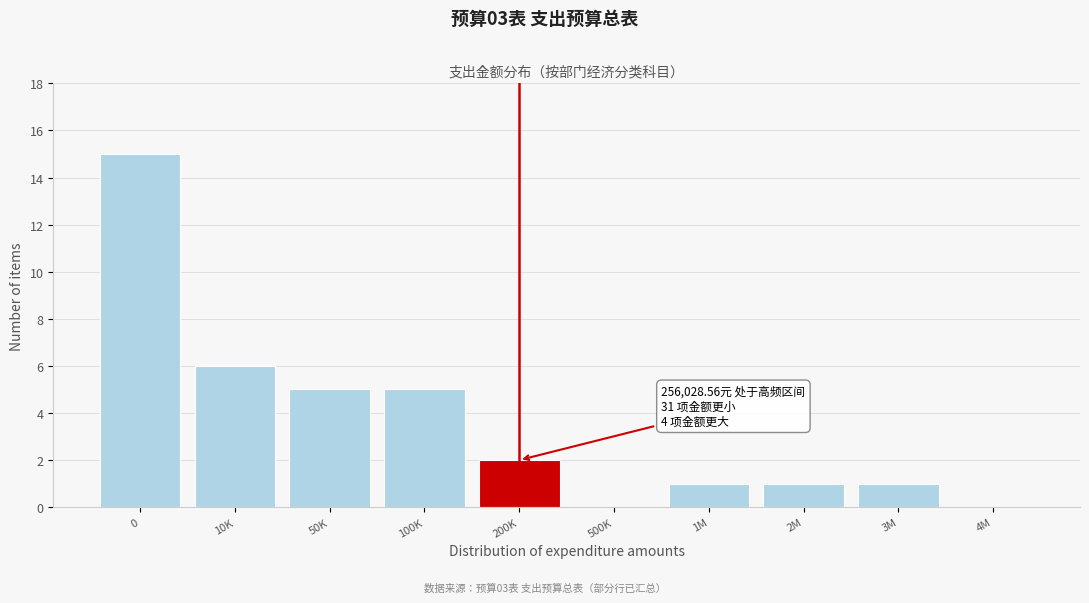

Reading left to right, list all the values displayed in this chart.

0=15	10K=6	50K=5	100K=5	200K=2	500K=0	1M=1	2M=1	3M=1	4M=0